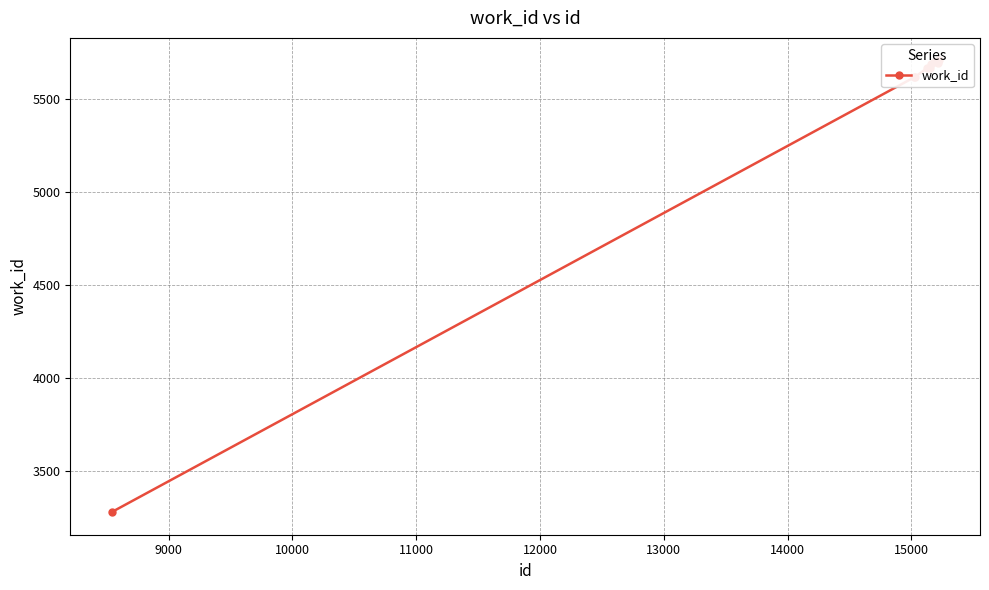

What is the smallest value displayed?

3278